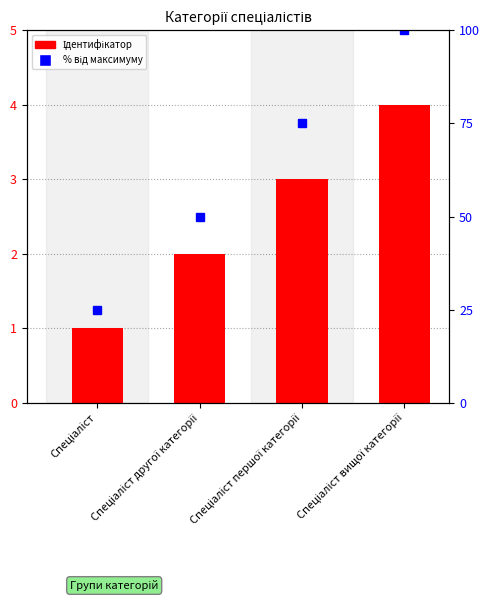

What position from the left is Спеціаліст?

1